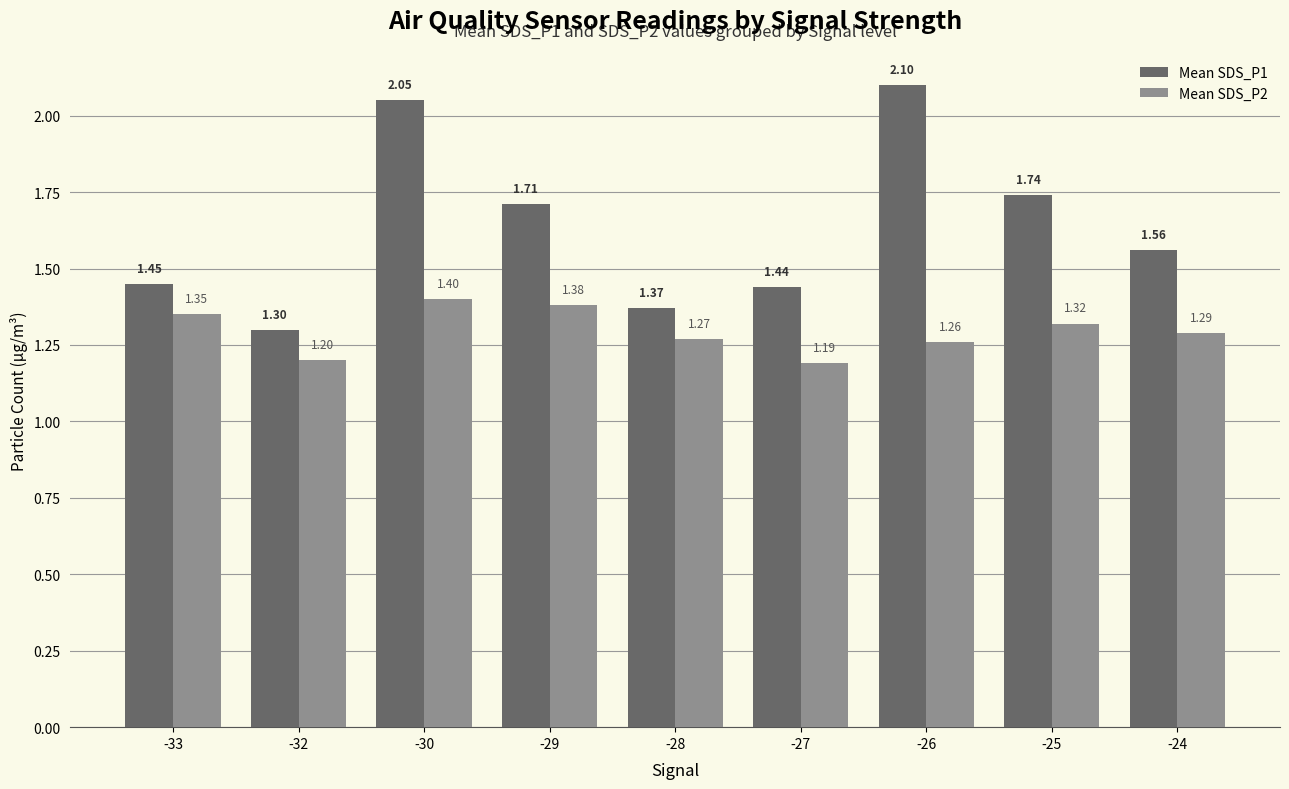

Is it true that Mean SDS_P2 equals 2.2 at -30?

False